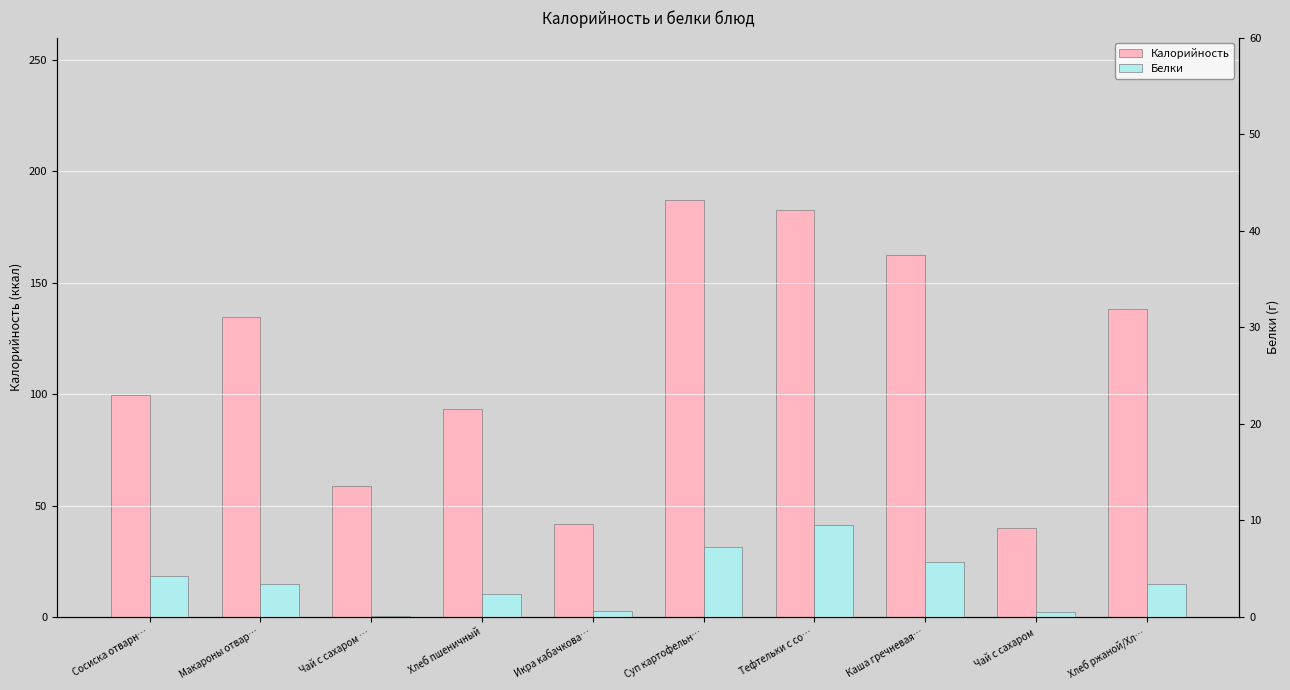

At which category does the chart reach its peak across all series?

Суп картофельн…